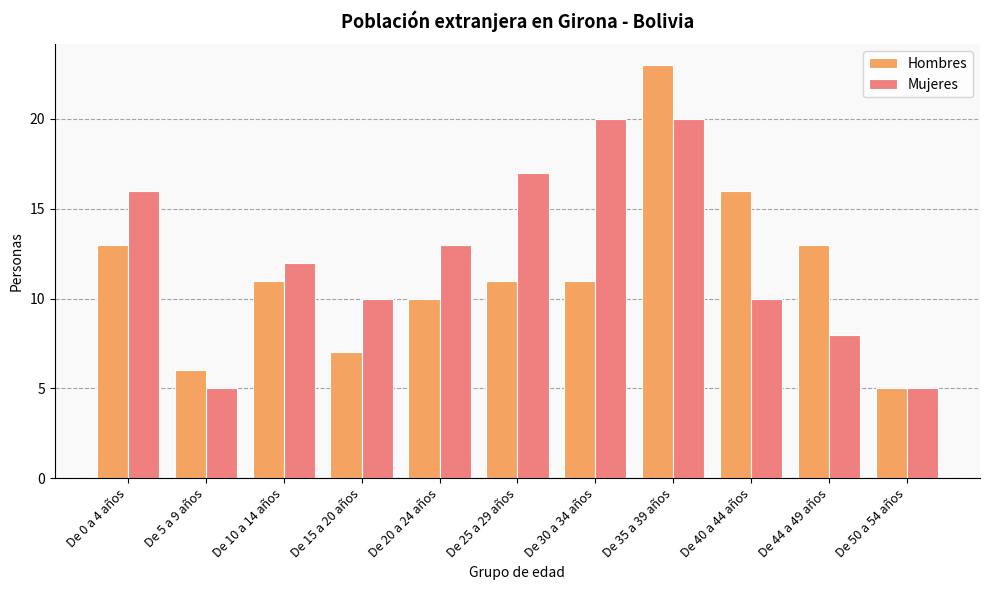

At De 15 a 20 años, list the series in order from smallest to largest.

Hombres, Mujeres